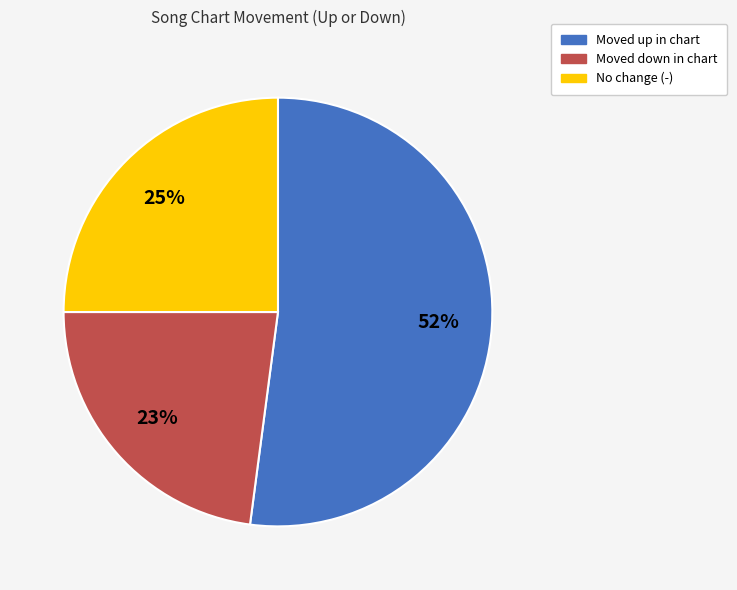

To the nearest percent, what is the difference between the largest and smallest slice percentages?

29%